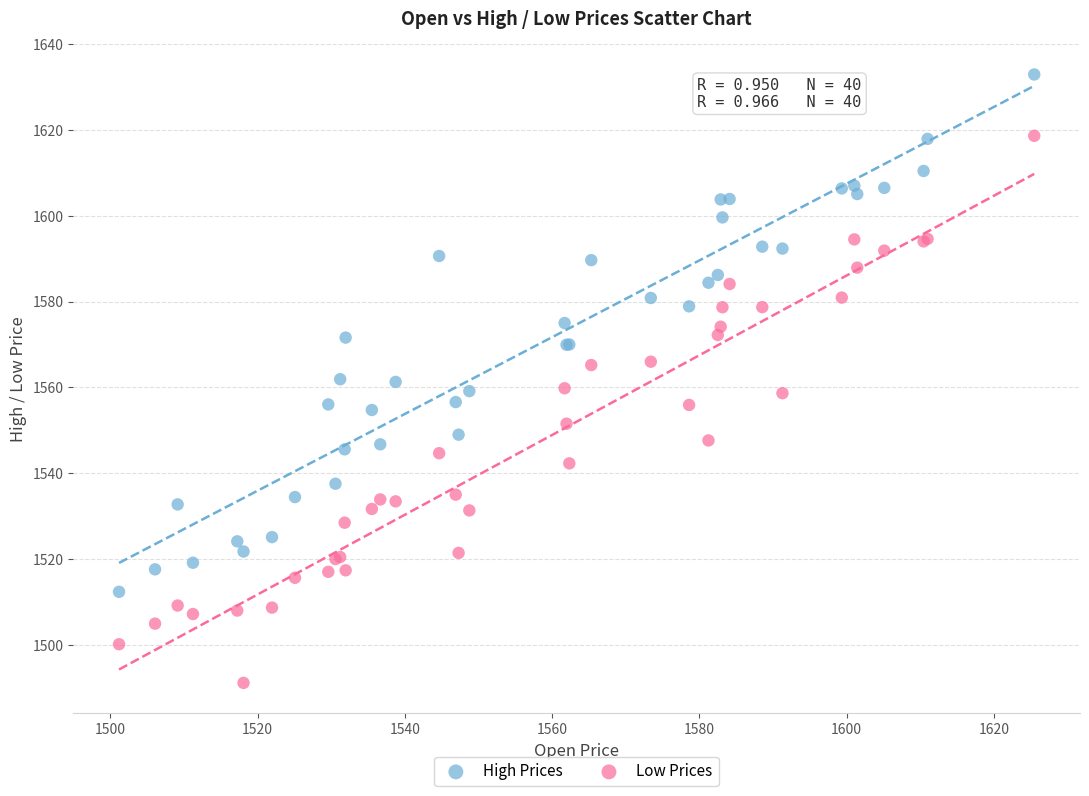

What is the X range (max minus min) for the scatter plot?

124.3